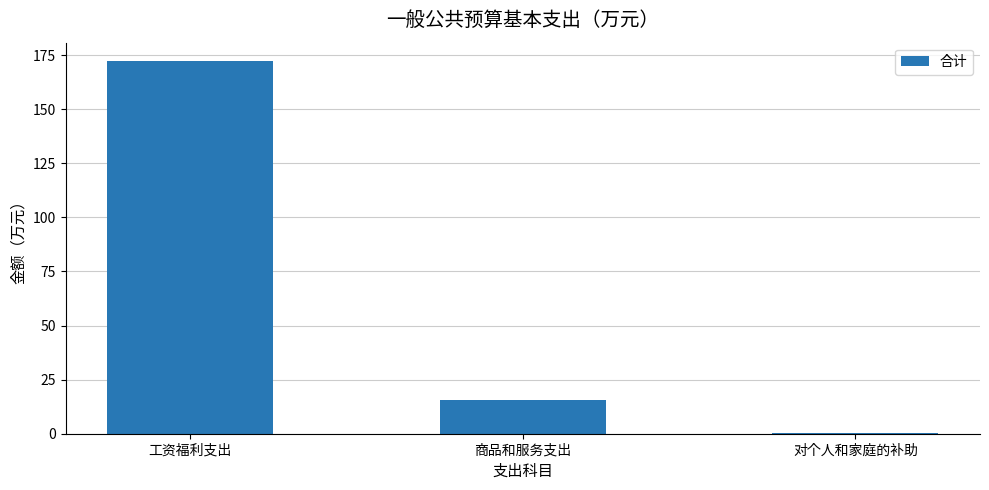

Are the bars grouped side by side (vs. stacked)?

No